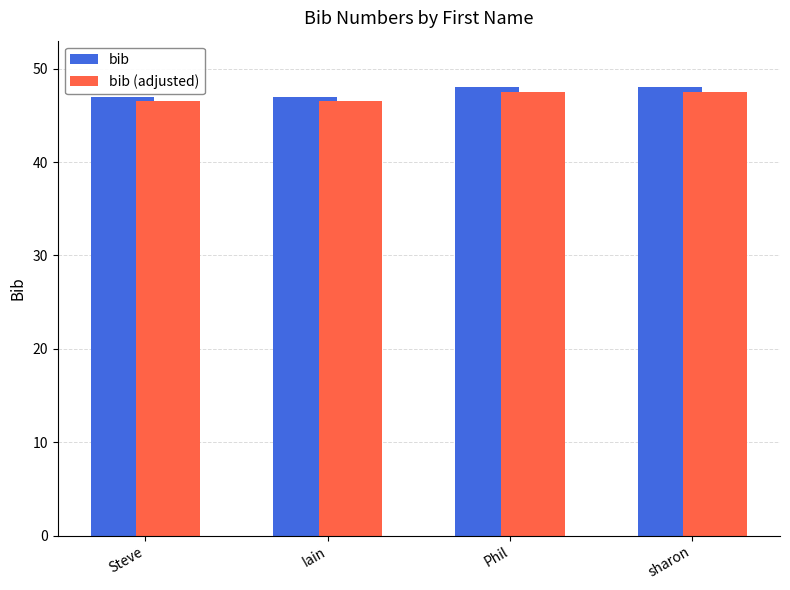

What is the spread (max minus min) of values at Phil?

0.5